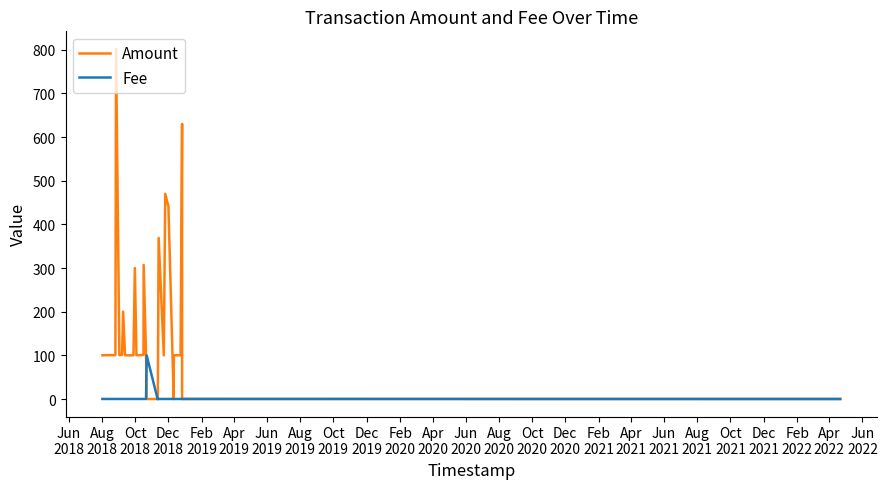

How many series are shown in this chart?

2